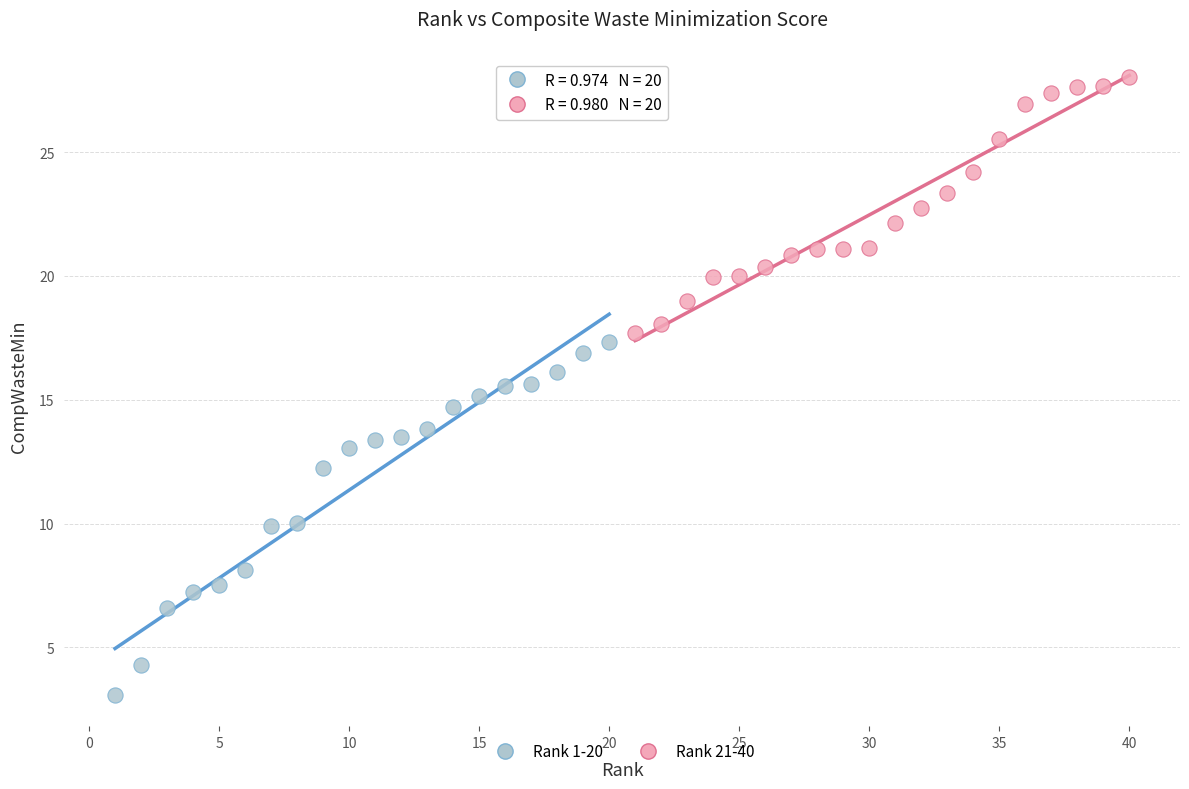

Which series reaches the maximum Y coordinate?

Rank 21-40